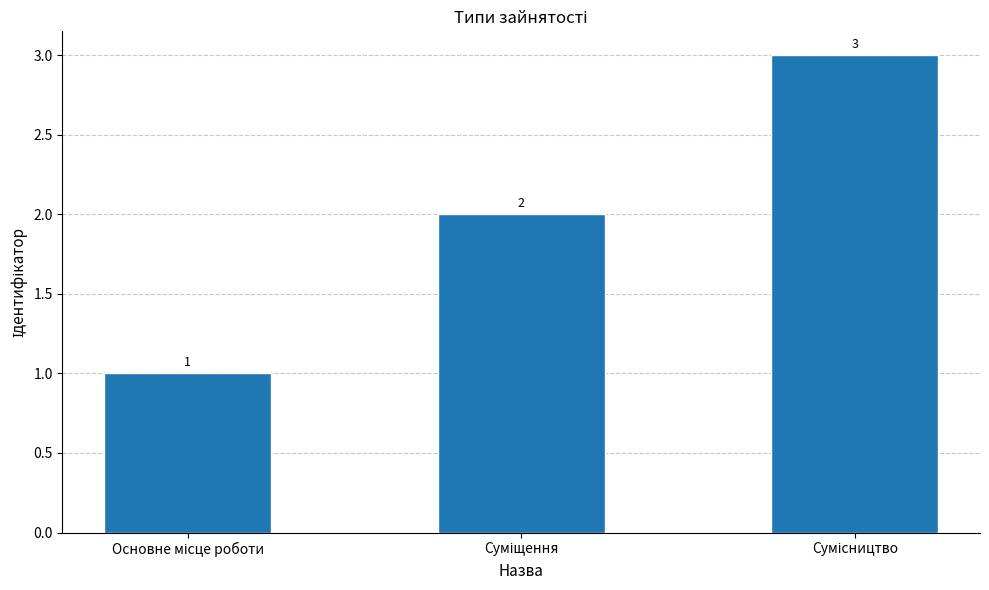

What is the average value?

2